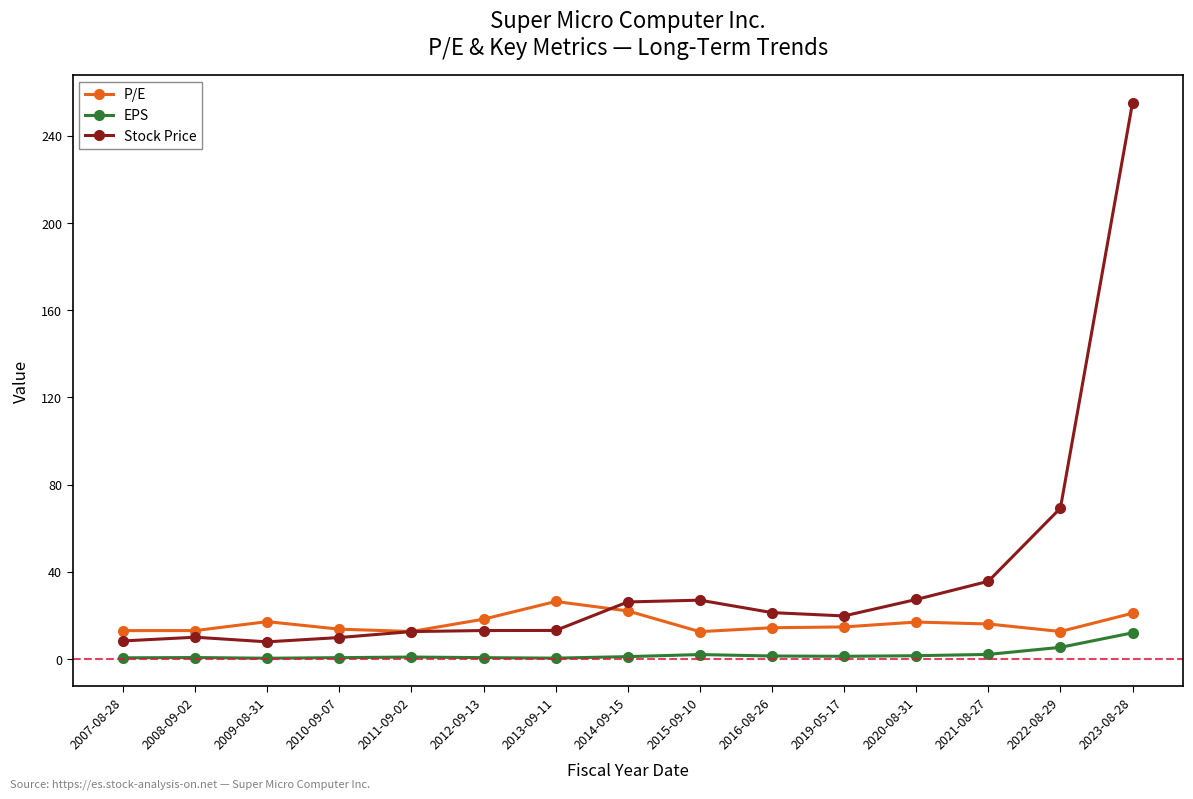

True or false: Stock Price and EPS cross at least once.

False